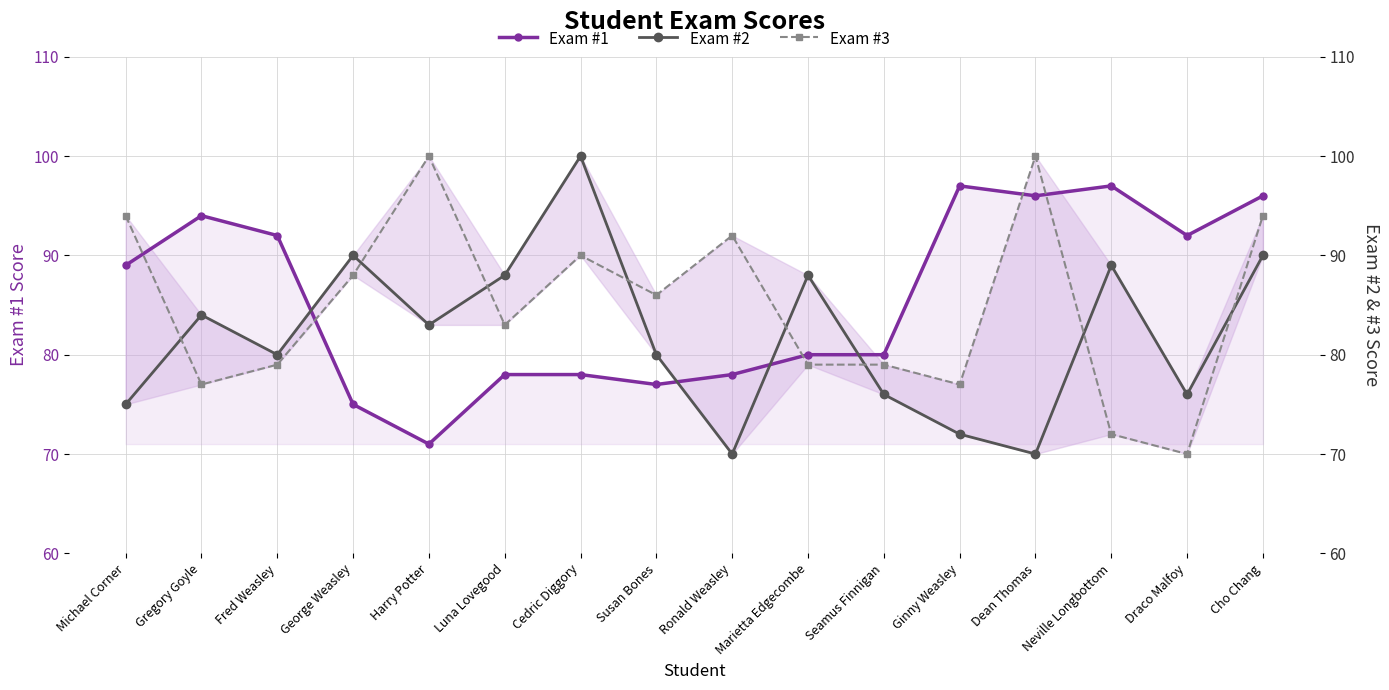

Reading left to right, list all the values displayed in this chart.

Exam #1: Michael Corner=89	Gregory Goyle=94	Fred Weasley=92	George Weasley=75	Harry Potter=71	Luna Lovegood=78	Cedric Diggory=78	Susan Bones=77	Ronald Weasley=78	Marietta Edgecombe=80	Seamus Finnigan=80	Ginny Weasley=97	Dean Thomas=96	Neville Longbottom=97	Draco Malfoy=92	Cho Chang=96
Exam #2: Michael Corner=75	Gregory Goyle=84	Fred Weasley=80	George Weasley=90	Harry Potter=83	Luna Lovegood=88	Cedric Diggory=100	Susan Bones=80	Ronald Weasley=70	Marietta Edgecombe=88	Seamus Finnigan=76	Ginny Weasley=72	Dean Thomas=70	Neville Longbottom=89	Draco Malfoy=76	Cho Chang=90
Exam #3: Michael Corner=94	Gregory Goyle=77	Fred Weasley=79	George Weasley=88	Harry Potter=100	Luna Lovegood=83	Cedric Diggory=90	Susan Bones=86	Ronald Weasley=92	Marietta Edgecombe=79	Seamus Finnigan=79	Ginny Weasley=77	Dean Thomas=100	Neville Longbottom=72	Draco Malfoy=70	Cho Chang=94